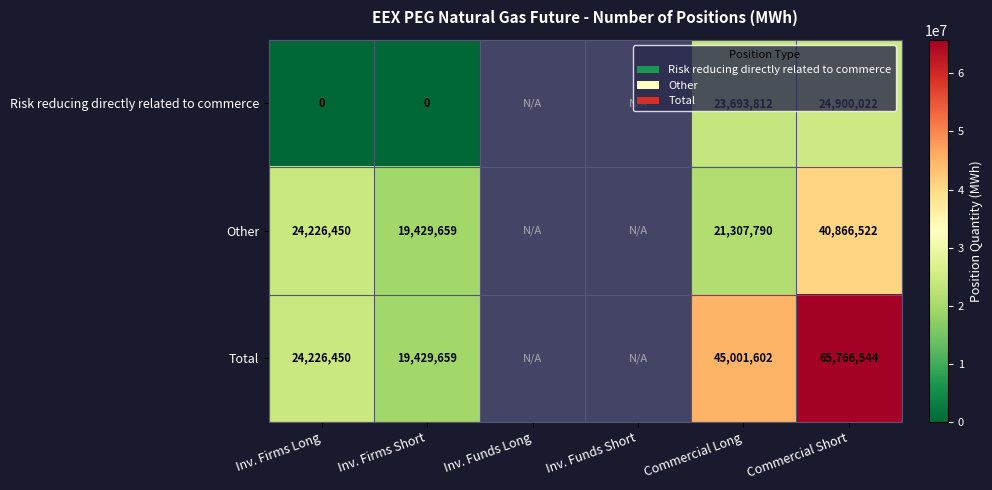

How many series are shown in this chart?

3